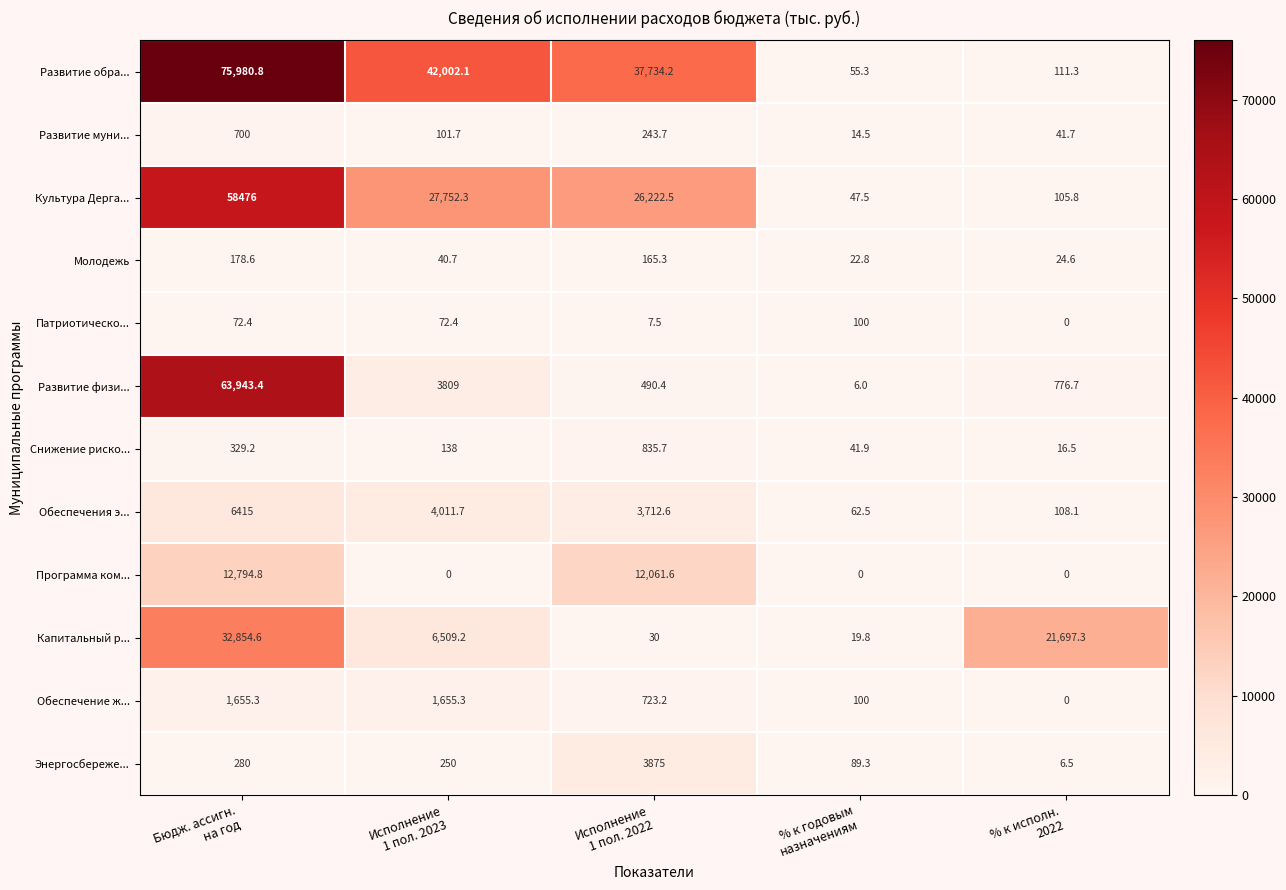

Which series has the largest total across all categories?

Развитие обра...